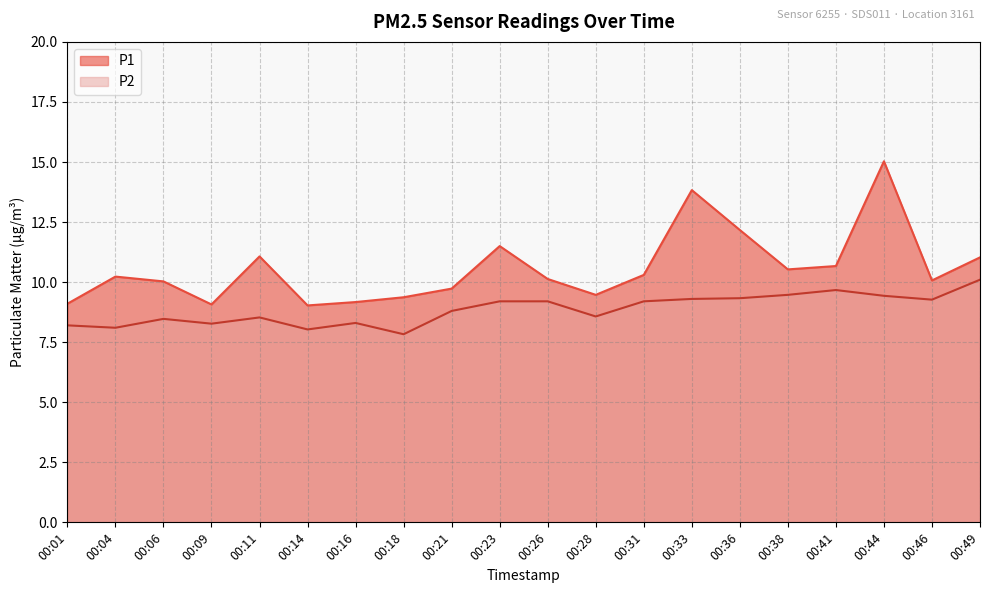

What is the difference between the second highest and second lowest values in the P1 series?

4.8